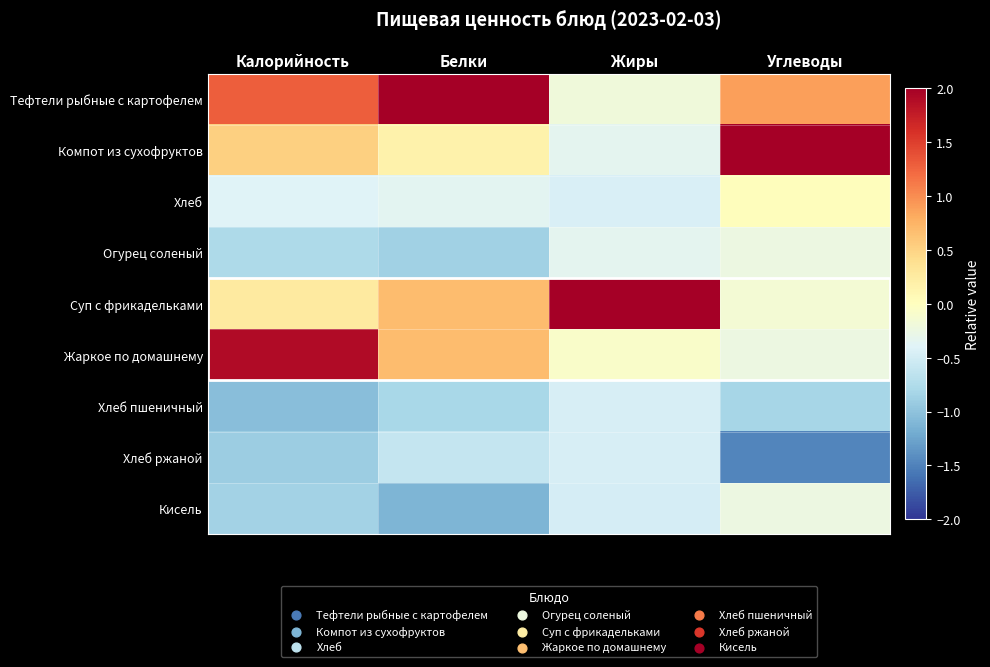

At Жиры, list the series in order from largest to smallest.

Суп с фрикадельками, Жаркое по домашнему, Тефтели рыбные с картофелем, Компот из сухофруктов, Огурец соленый, Хлеб, Хлеб пшеничный, Хлеб ржаной, Кисель